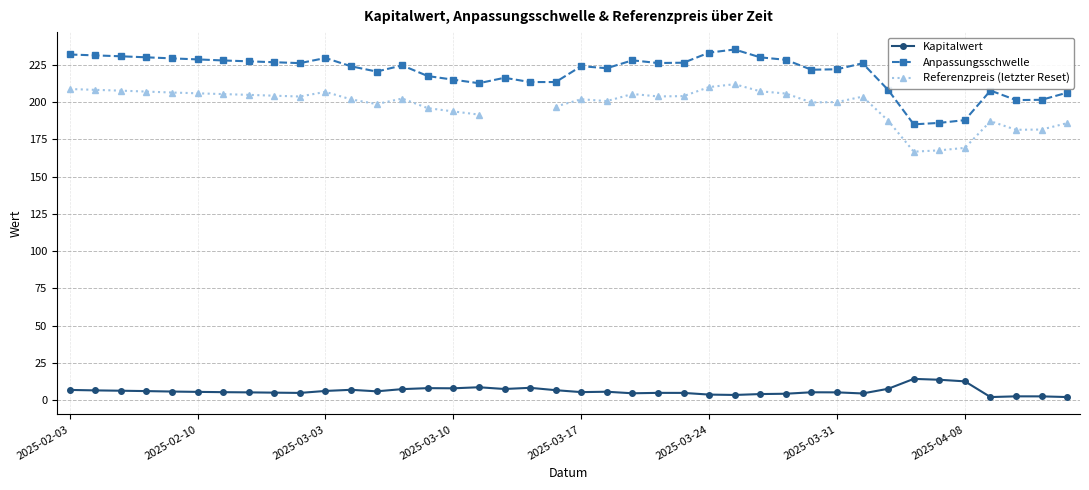

What is the maximum value for Kapitalwert?

14.1